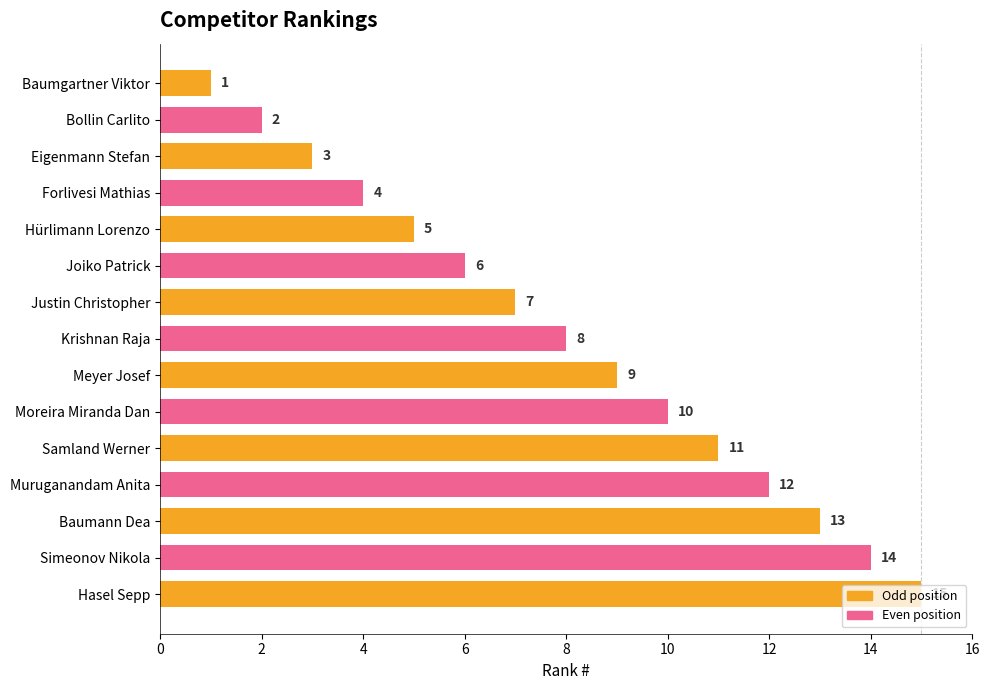

Is it true that the value at Krishnan Raja is 8?

True